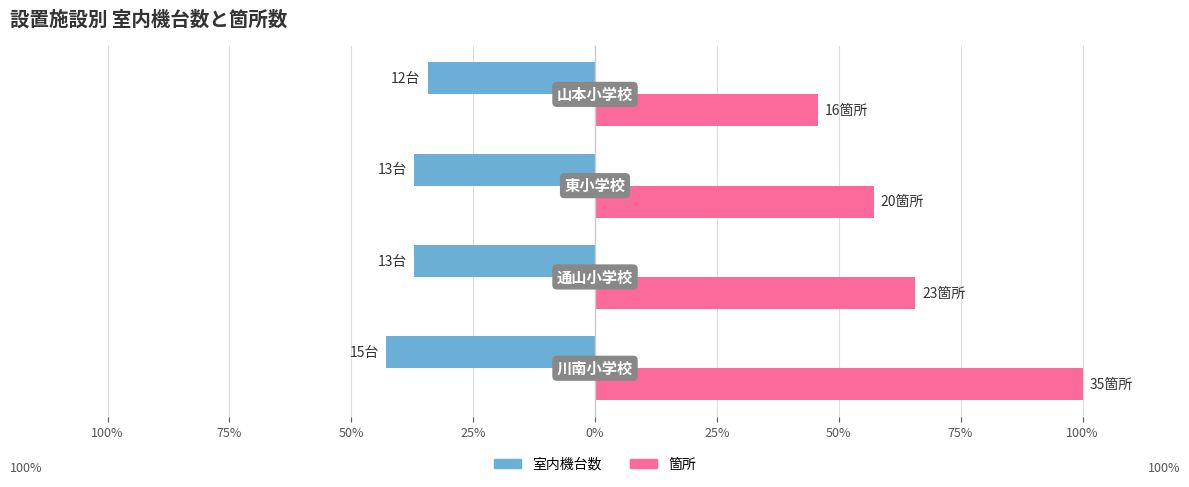

What are all the series names shown in the legend?

室内機台数, 箇所